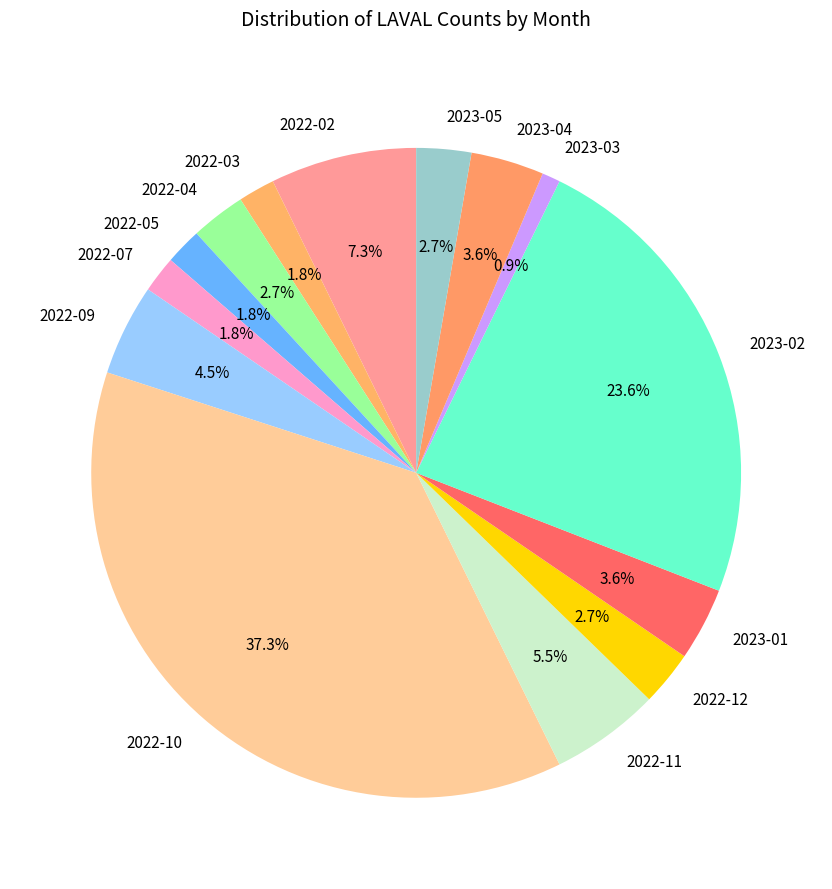

To the nearest percent, what is the difference between the largest and smallest slice percentages?

36%